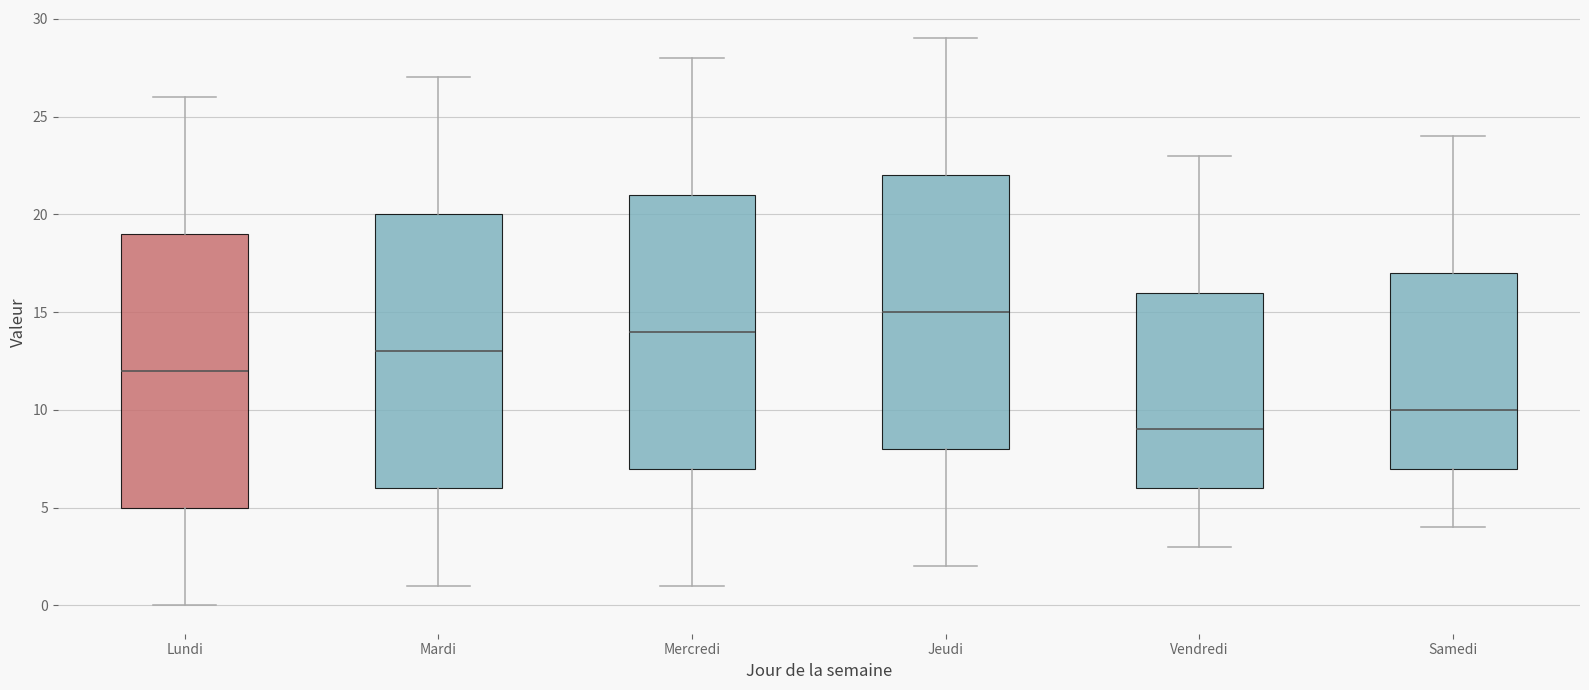

Where is the upper edge of the box for Lundi on the y-axis? The values are not printed on the chart, so give them approximately, as read against the axis.

19